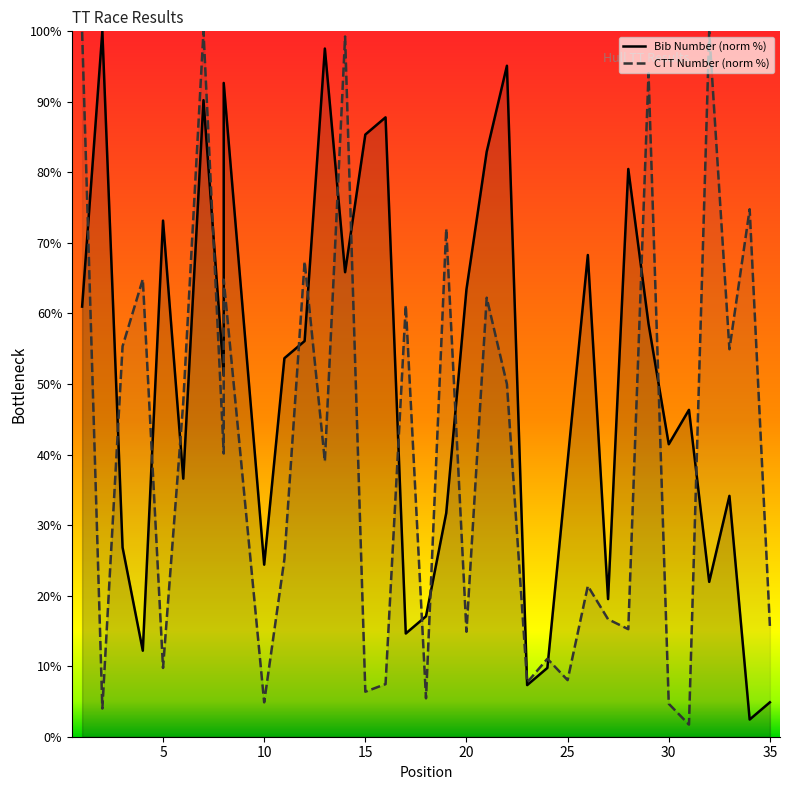

What are all the series names shown in the legend?

Bib Number (norm %), CTT Number (norm %)